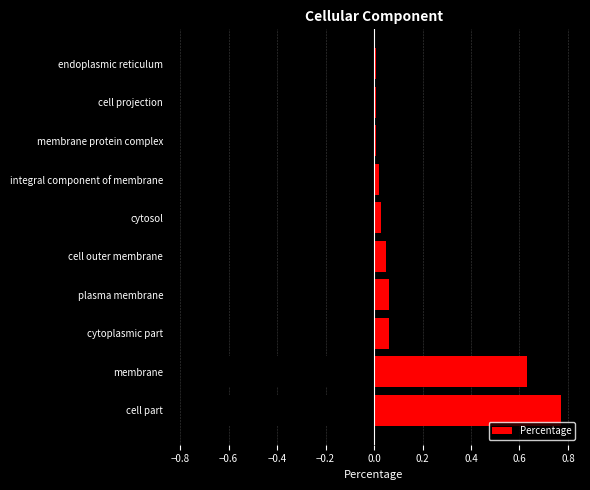

Does the chart contain any negative values?

No